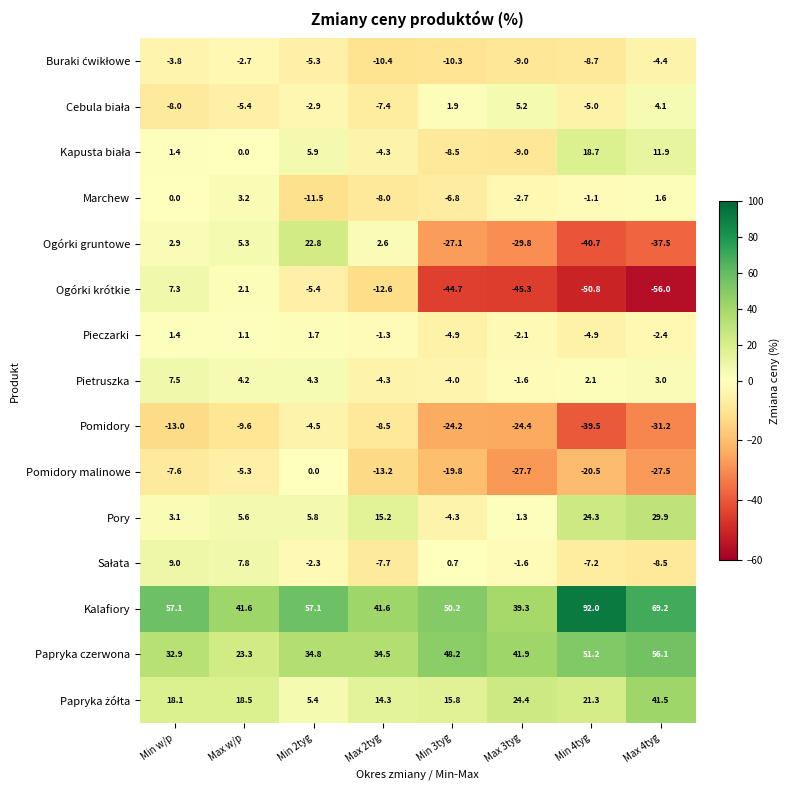

What is the difference between the maximum and minimum values in the Ogórki gruntowe series?

63.5